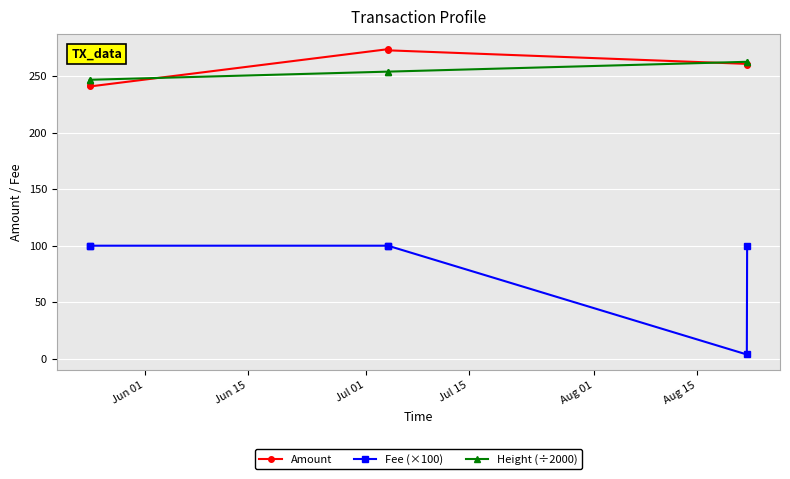

True or false: Amount and Fee (×100) cross at least once.

False